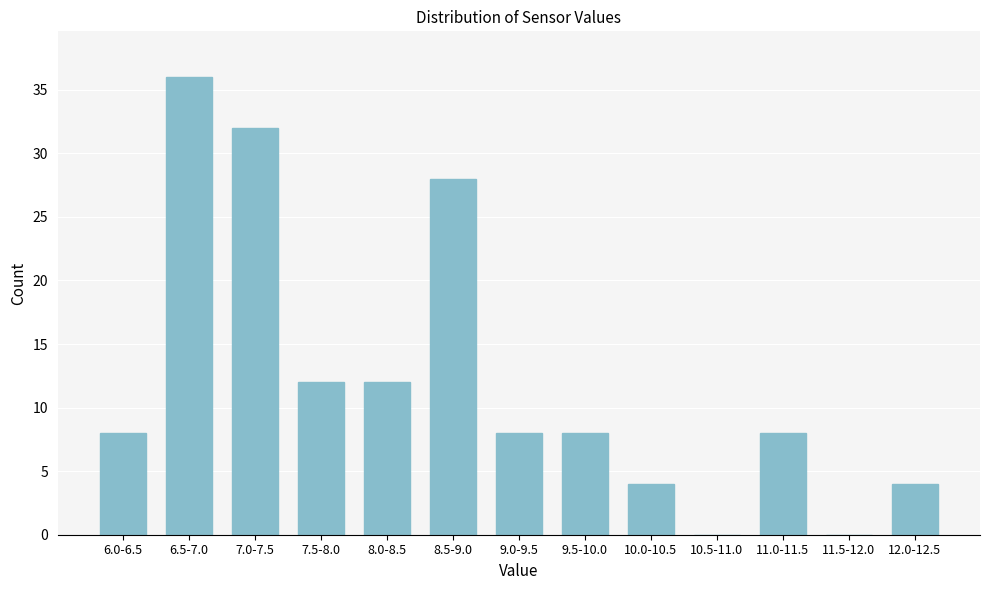

Reading left to right, transcribe all the data shown in this chart.

6.0-6.5=8	6.5-7.0=36	7.0-7.5=32	7.5-8.0=12	8.0-8.5=12	8.5-9.0=28	9.0-9.5=8	9.5-10.0=8	10.0-10.5=4	10.5-11.0=0	11.0-11.5=8	11.5-12.0=0	12.0-12.5=4